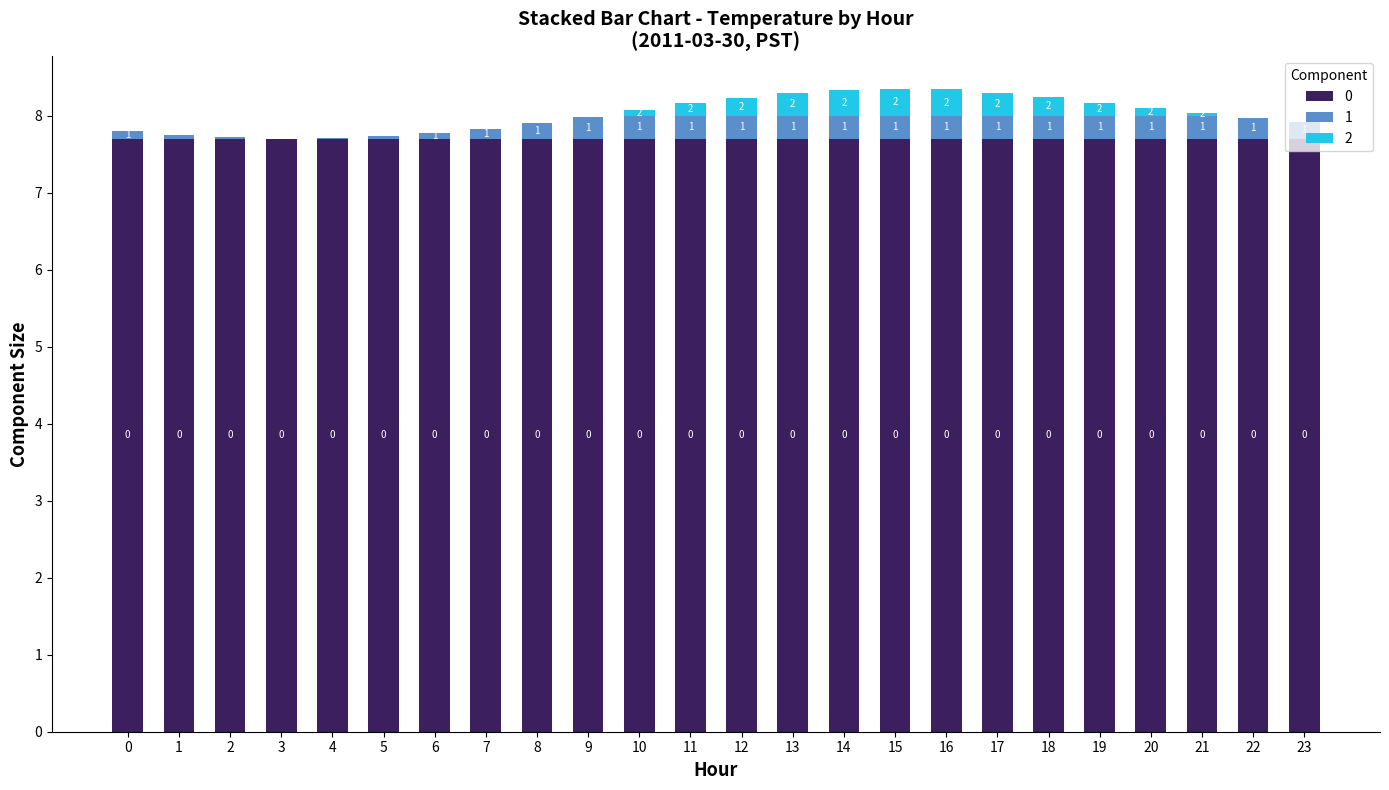

Are the bars horizontal?

No